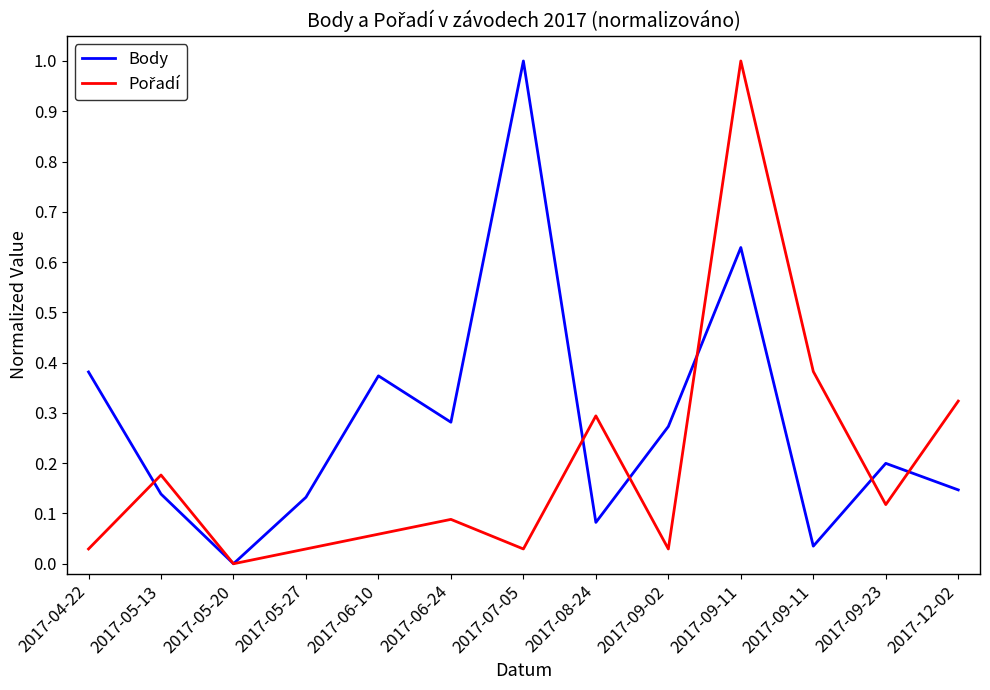

In Body, how many points are higher than both neighbors (excluding endpoints)?

4